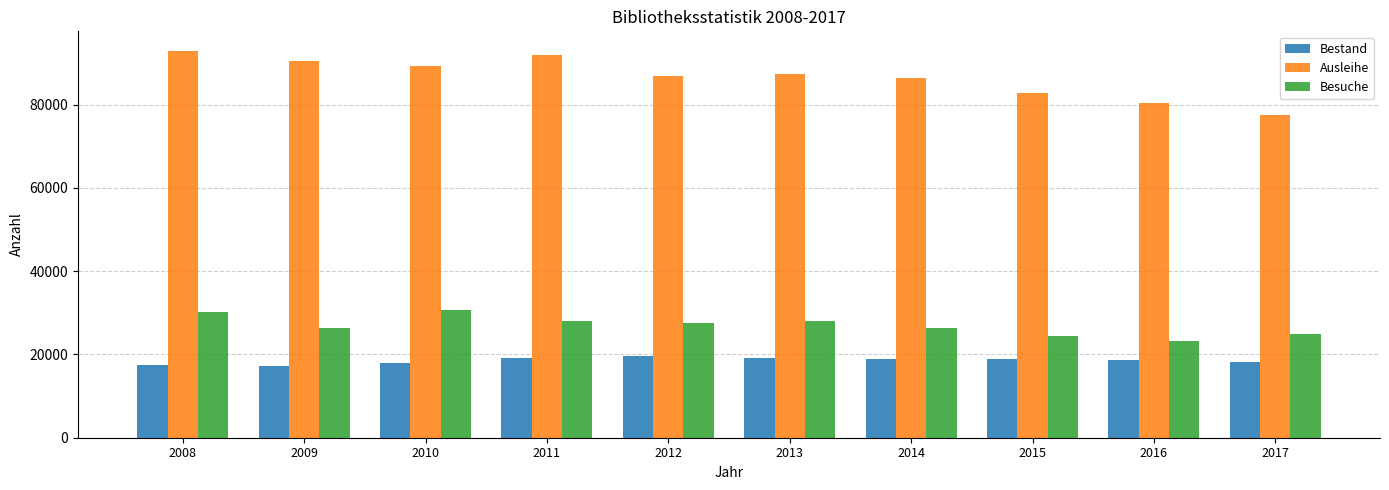

Which label corresponds to the largest value in the chart?

2008